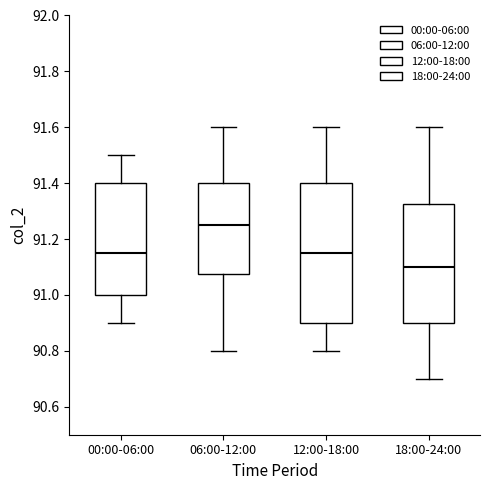

Which box's median line is the lowest?

18:00-24:00